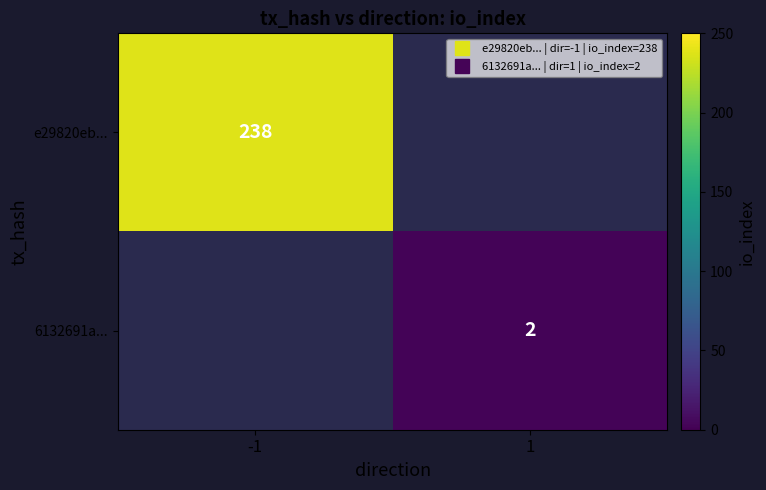

At which label does e29820eb... reach its peak?

-1